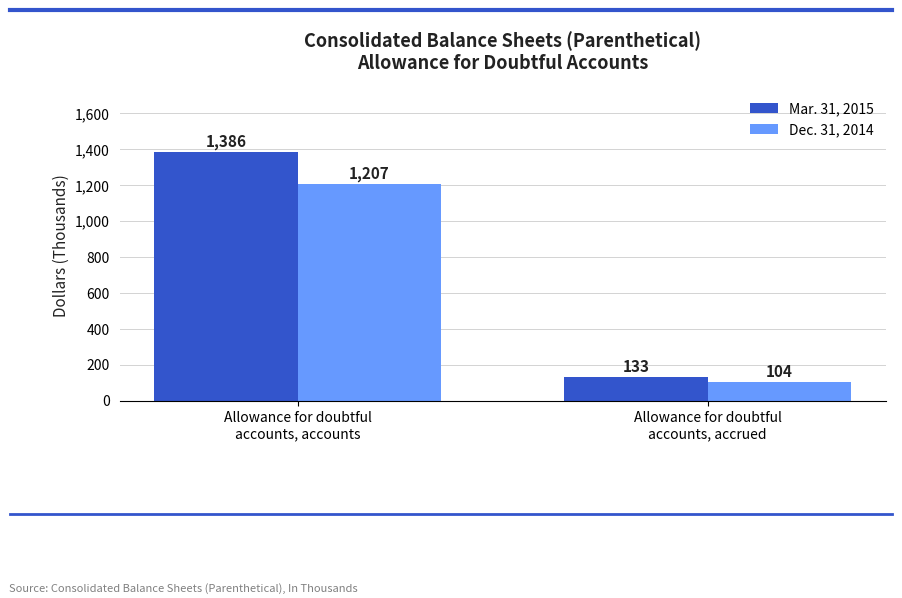

What is the difference between the maximum and minimum values in the Mar. 31, 2015 series?

1253